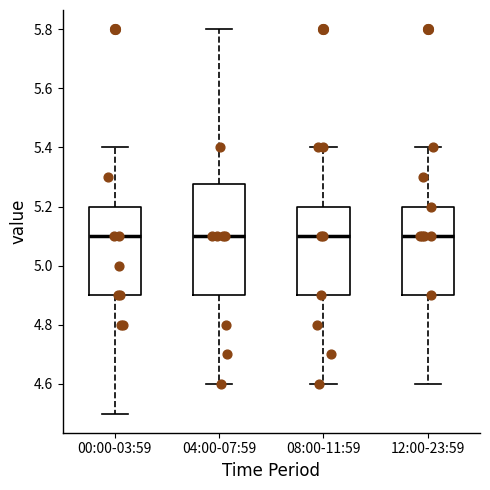

Reading left to right, transcribe this box plot: for each box, give where its median line is, the range the box spans, and where its two whiskers end, as read against the y-axis. The values are not printed on the chart, so give them approximately, as read against the axis.

00:00-03:59: median 5.10, box 4.90 to 5.20, whiskers 4.50 to 5.40
04:00-07:59: median 5.10, box 4.90 to 5.28, whiskers 4.60 to 5.80
08:00-11:59: median 5.10, box 4.90 to 5.20, whiskers 4.60 to 5.40
12:00-23:59: median 5.10, box 4.90 to 5.20, whiskers 4.60 to 5.40